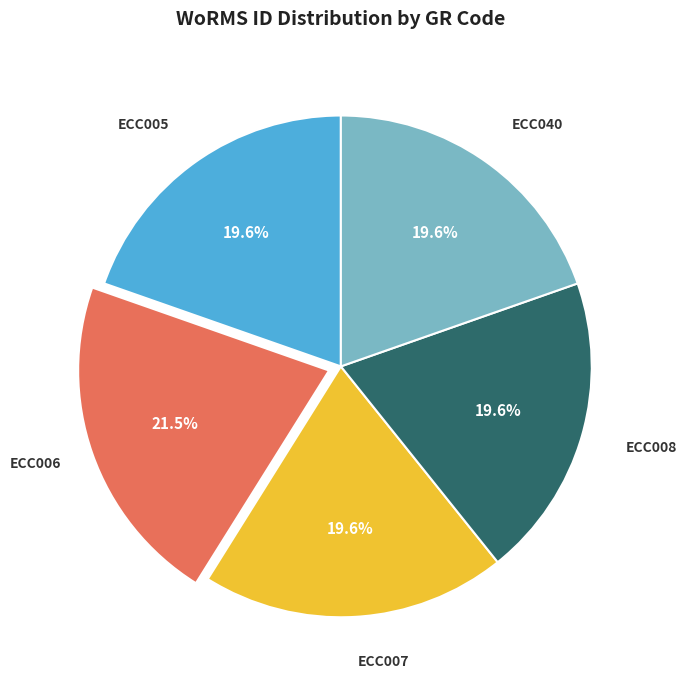

Is there a majority slice in this chart?

No